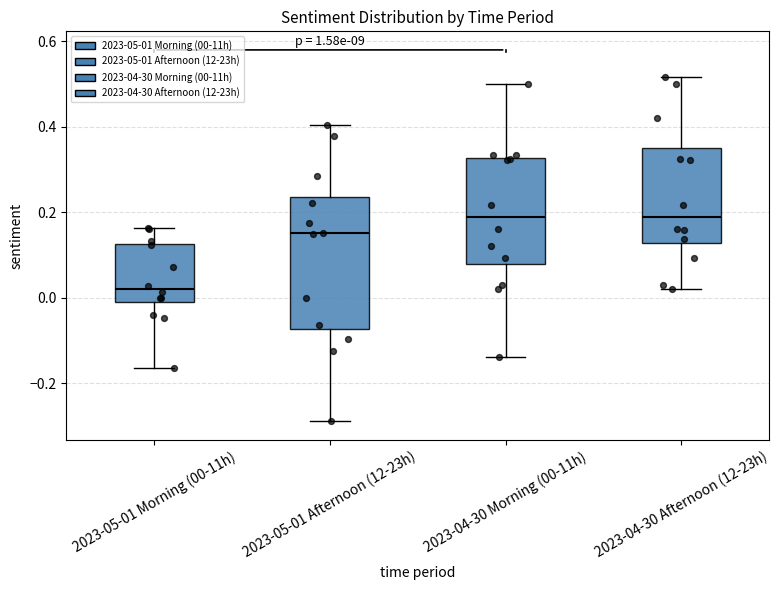

Where is the upper edge of the box for 2023-05-01 Afternoon (12-23h) on the y-axis? The values are not printed on the chart, so give them approximately, as read against the axis.

0.24